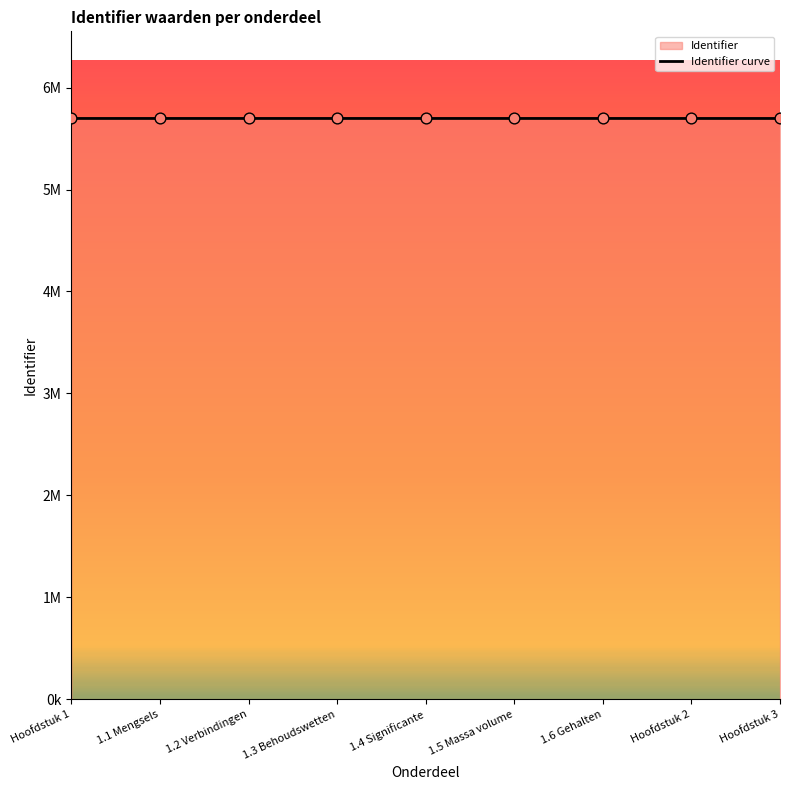

What is the change in value from 1.1 Mengsels to 1.2 Verbindingen?

+5